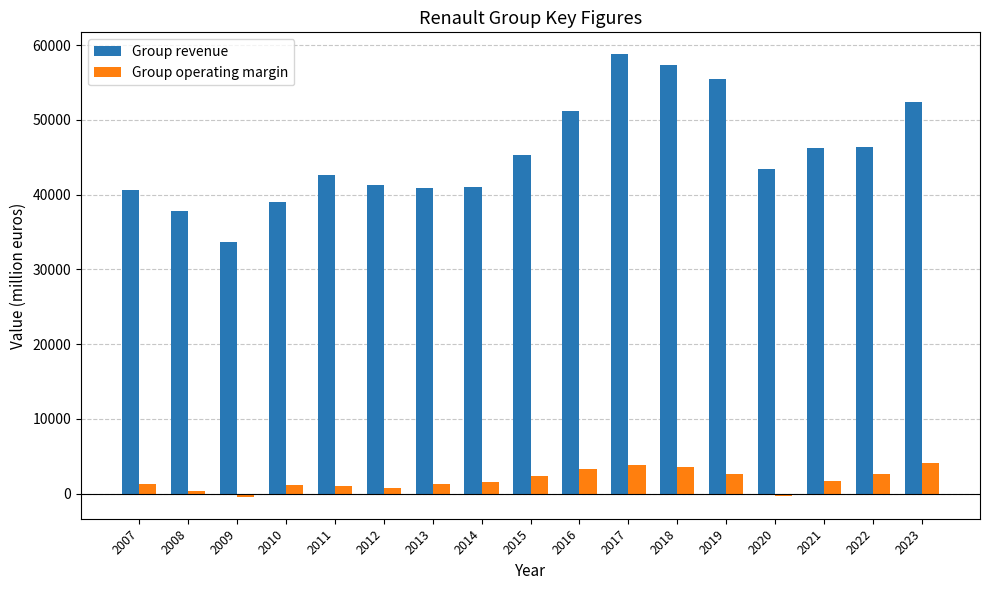

How many data points in Group operating margin are less than 1609?

8